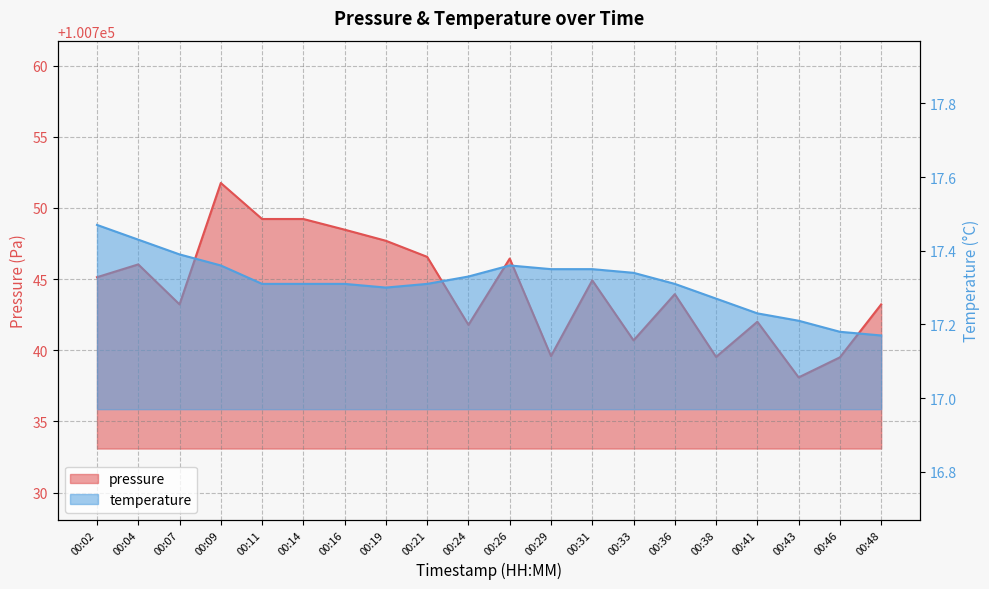

How many data points in pressure are above 100744?

10